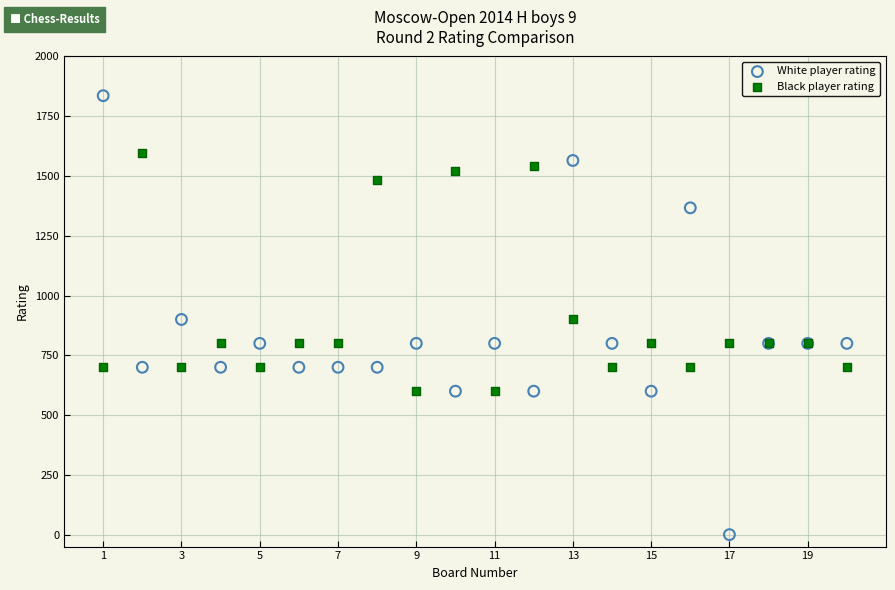

Which series has the largest Y range (max minus min)?

White player rating